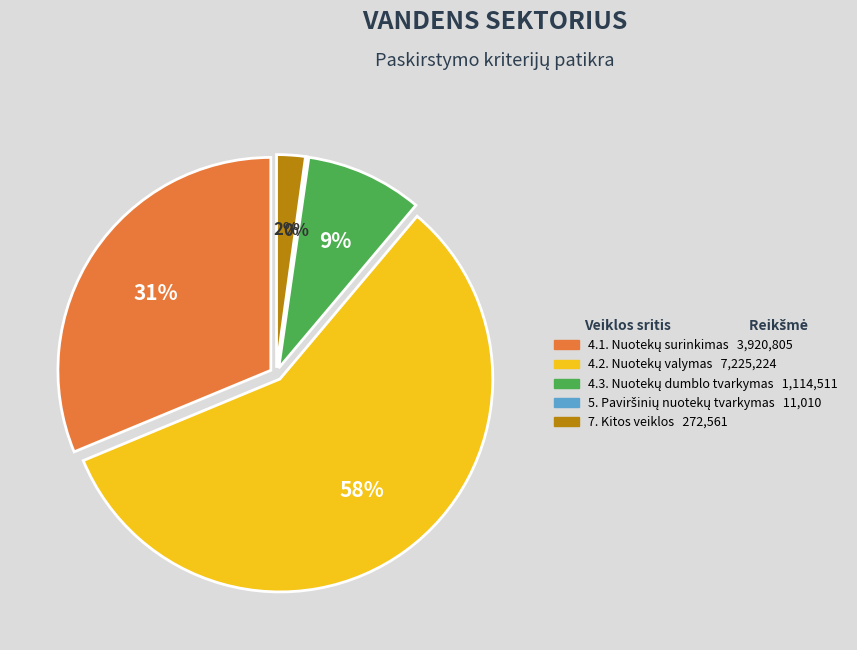

How many segments does this pie chart have?

5